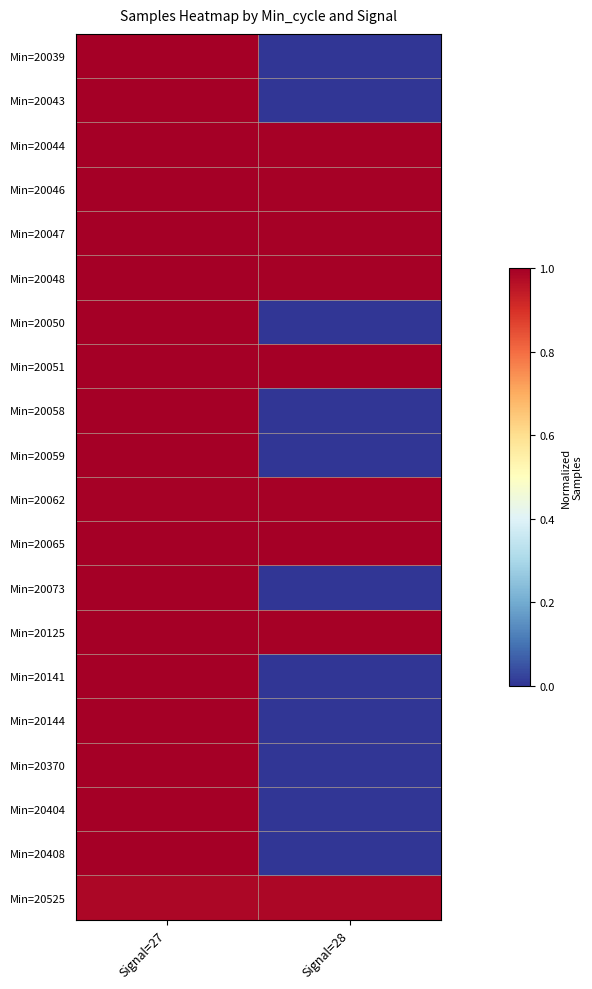

Rank the series by their maximum value, from lowest to highest.

Min=20525, Min=20062, Min=20046, Min=20059, Min=20039, Min=20050, Min=20404, Min=20125, Min=20408, Min=20051, Min=20047, Min=20065, Min=20073, Min=20058, Min=20141, Min=20044, Min=20048, Min=20144, Min=20370, Min=20043